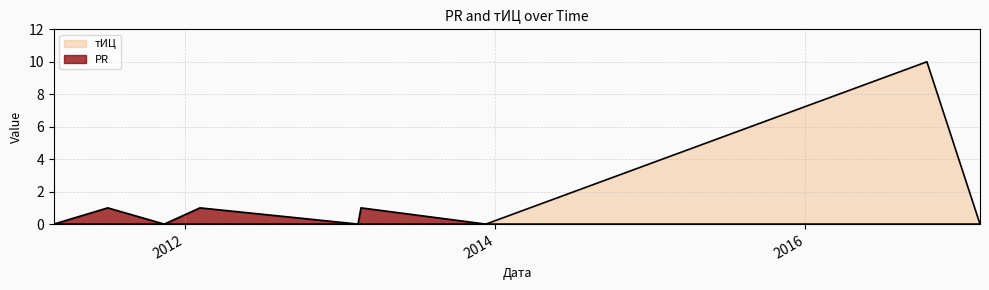

Reading left to right, list all the values displayed in this chart.

PR: 2011-02-27=0	2011-07-04=1	2011-11-14=0	2012-02-06=1	2013-02-12=0	2013-02-19=1	2013-12-10=0	2016-10-13=0	2017-02-15=0
тИЦ: 2011-02-27=0	2011-07-04=0	2011-11-14=0	2012-02-06=0	2013-02-12=0	2013-02-19=0	2013-12-10=0	2016-10-13=10	2017-02-15=0